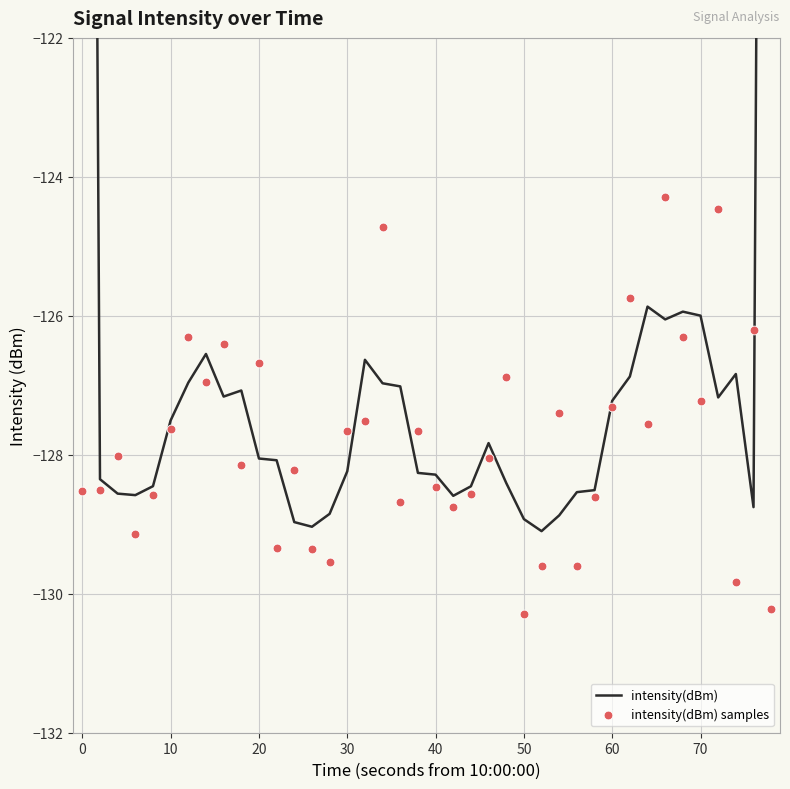

Which series has the widest spread of Y values?

intensity(dBm)